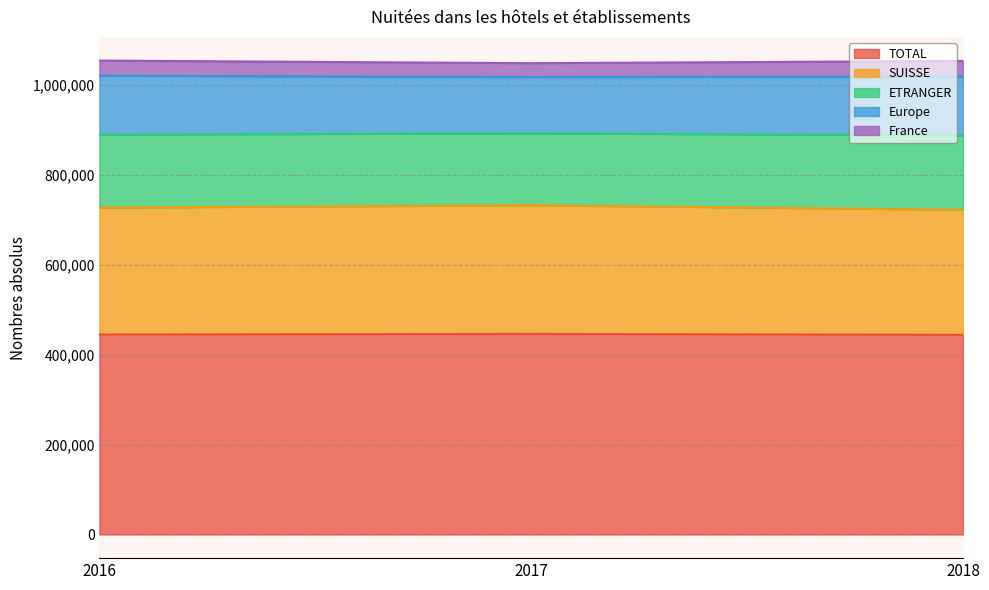

What is the difference between the TOTAL values at 2018 and 2016?

792